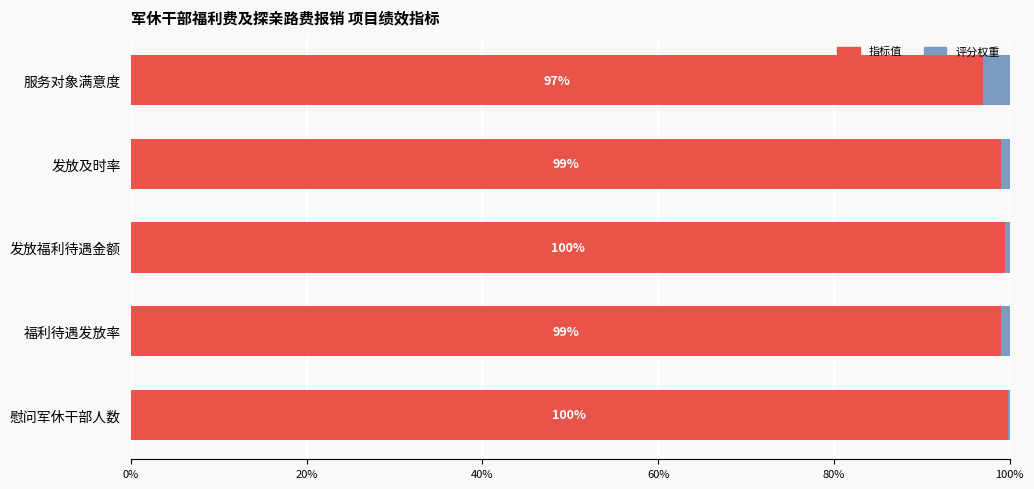

What is the maximum value for 指标值?

99.8